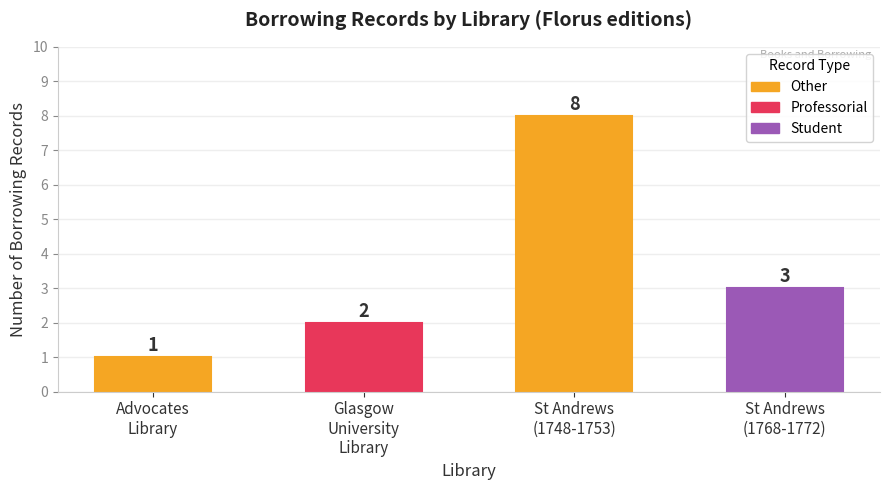

What is the value of the 4th bar from the left?

3